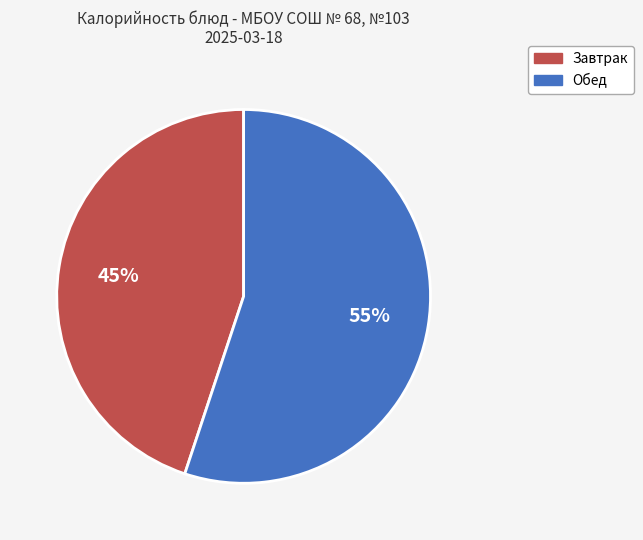

To the nearest percent, what is the difference between the largest and smallest slice percentages?

10%